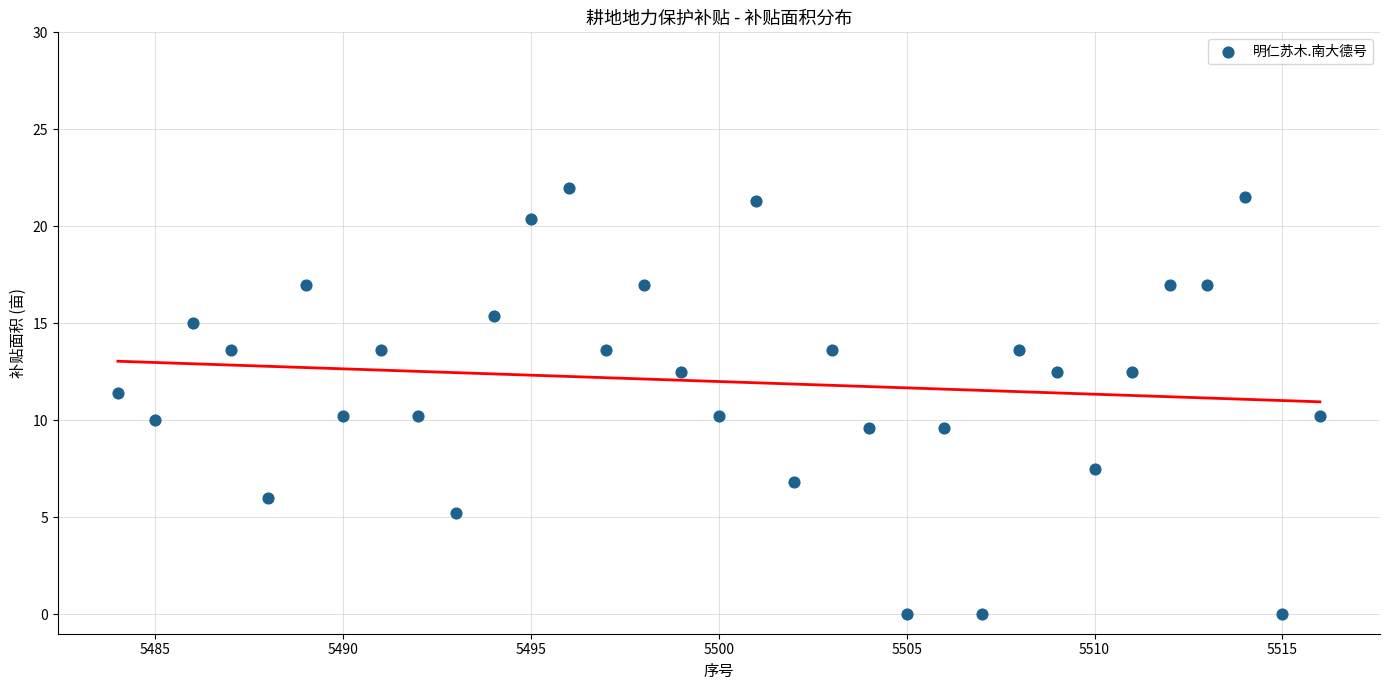

What Y value in the scatter plot is closest to 11?

11.4